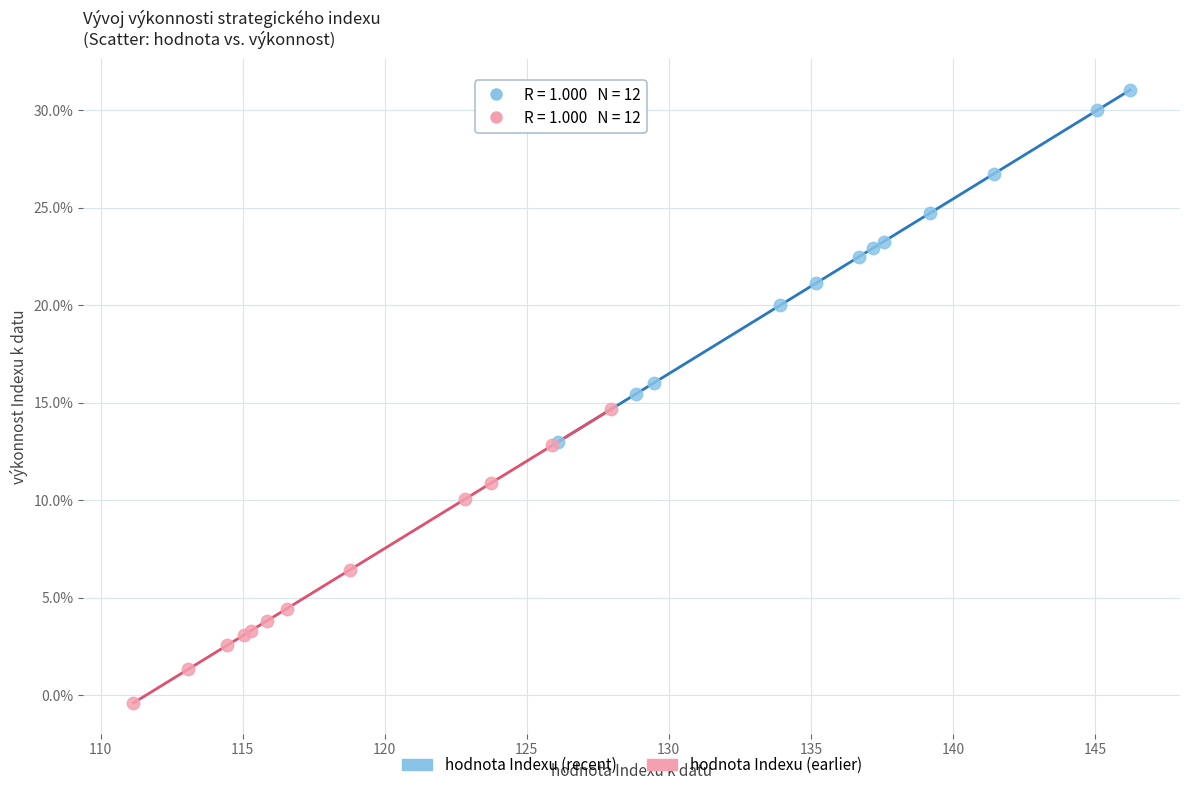

Which series has the largest Y range (max minus min)?

hodnota Indexu (recent)